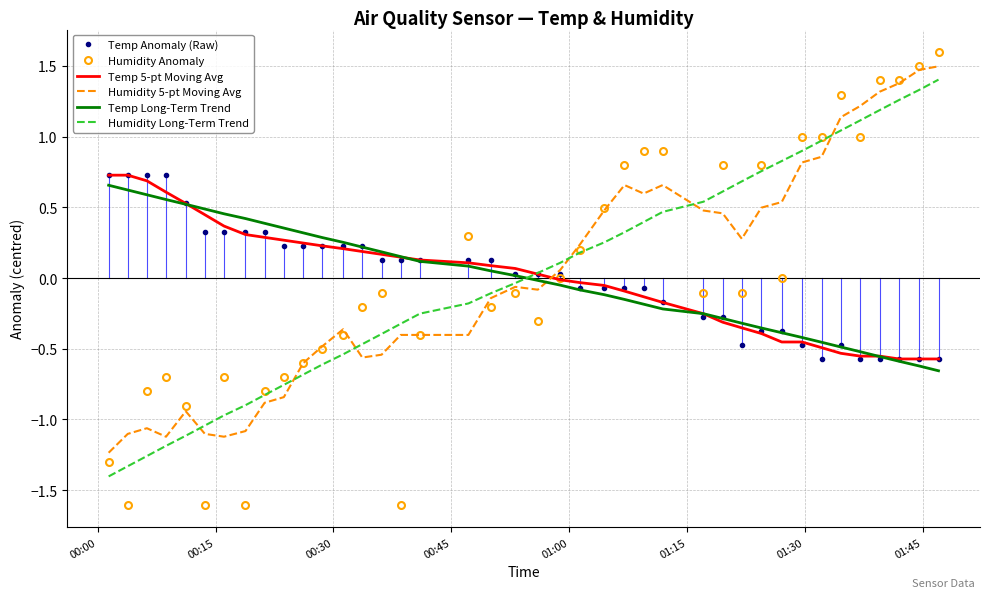

Which series has the widest spread of values?

Humidity Anomaly